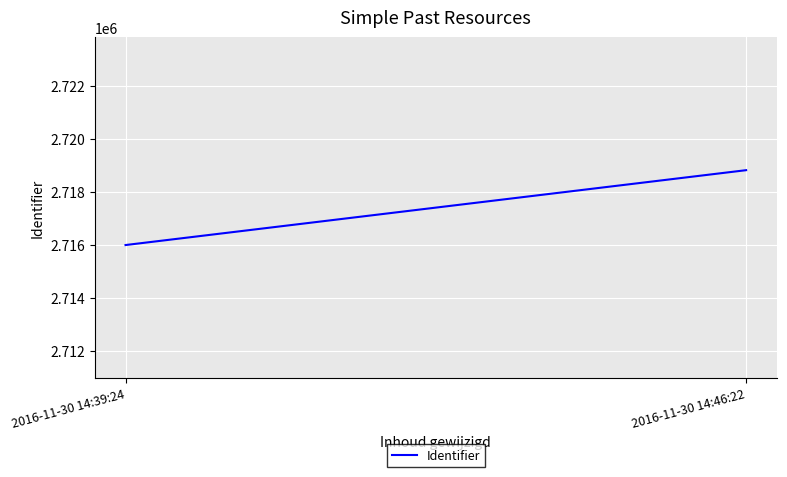

Which has a higher value, 2016-11-30 14:39:24 or 2016-11-30 14:46:22?

2016-11-30 14:46:22